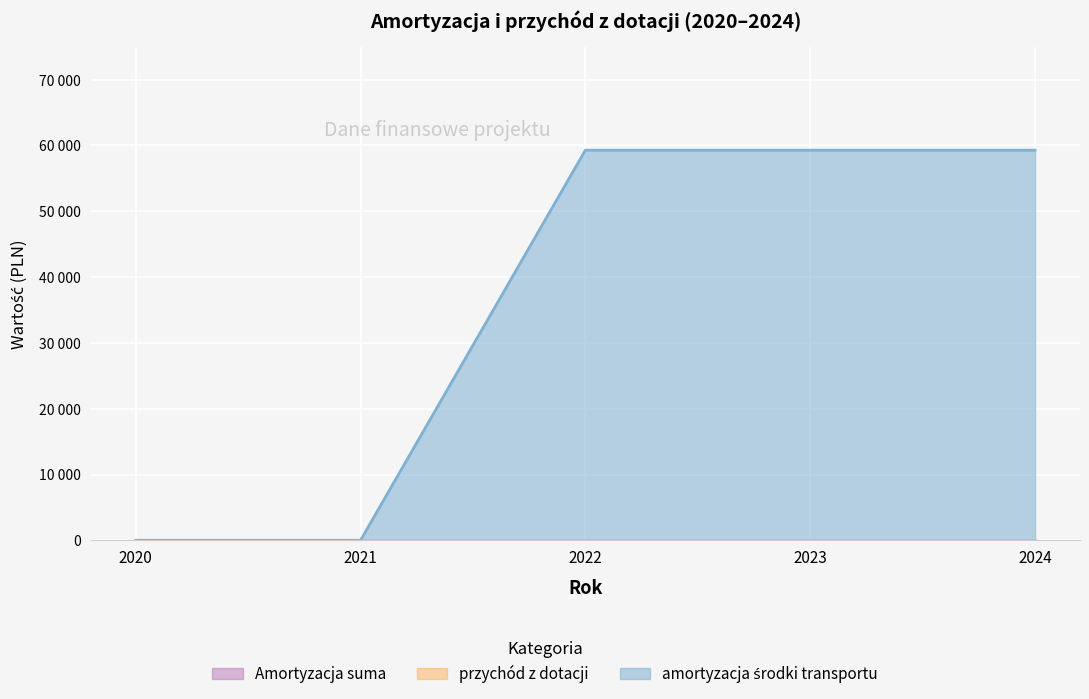

True or false: amortyzacja środki transportu and Amortyzacja suma cross at least once.

False